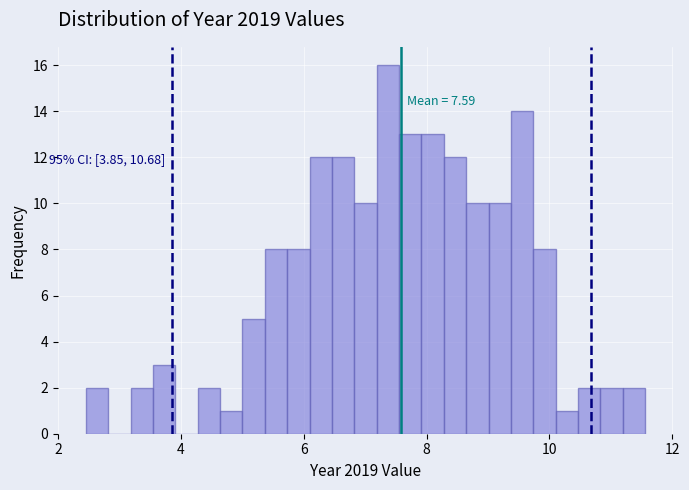

Around what value on the x-axis is the tallest bar? Give the approximate position of its centre, as read against the axis.

7.4